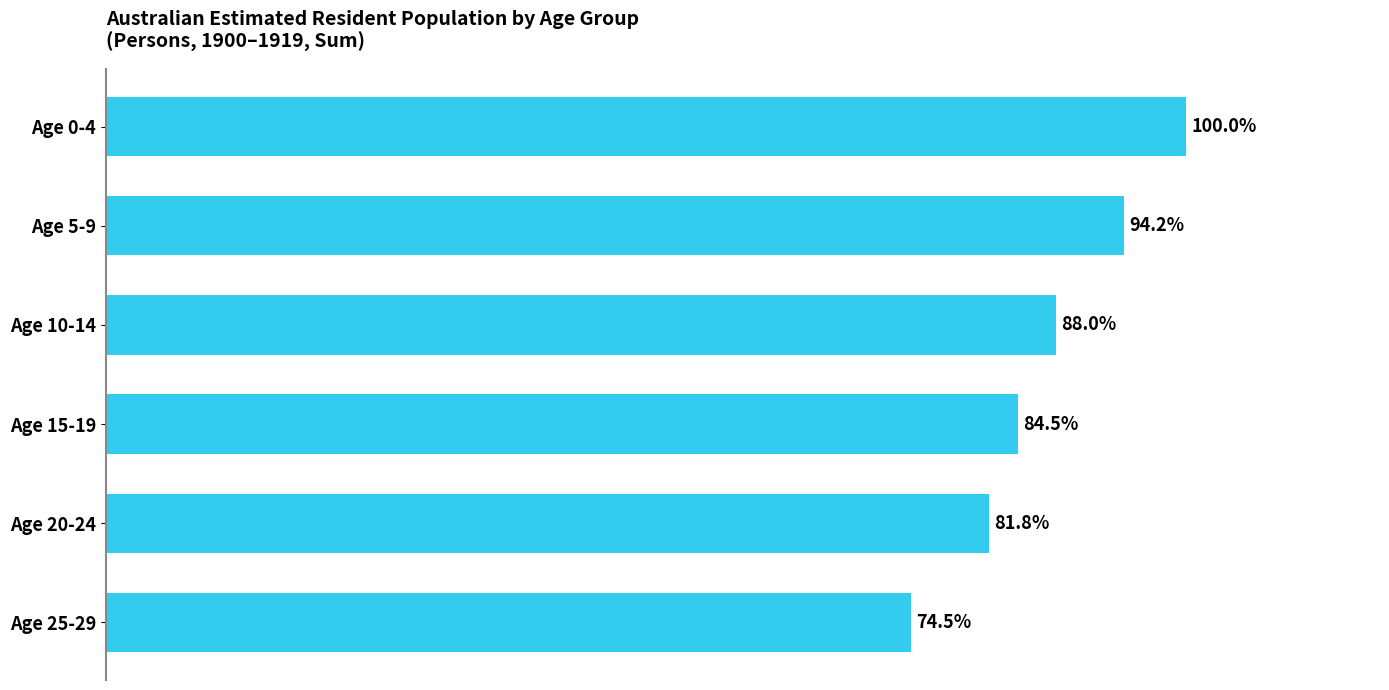

What is the label of the 6th bar from the top?

Age 25-29